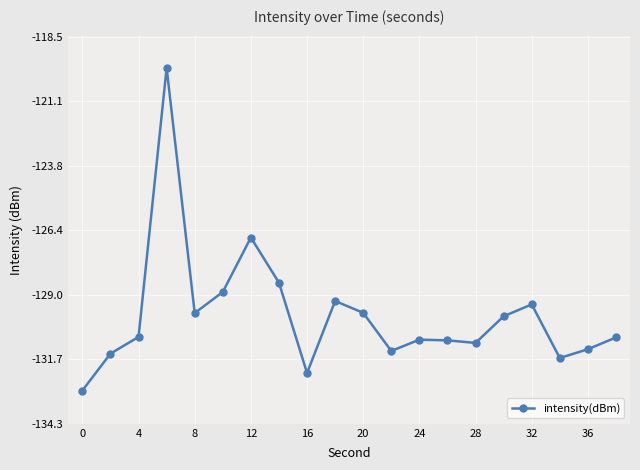

What is the average value?

-129.9